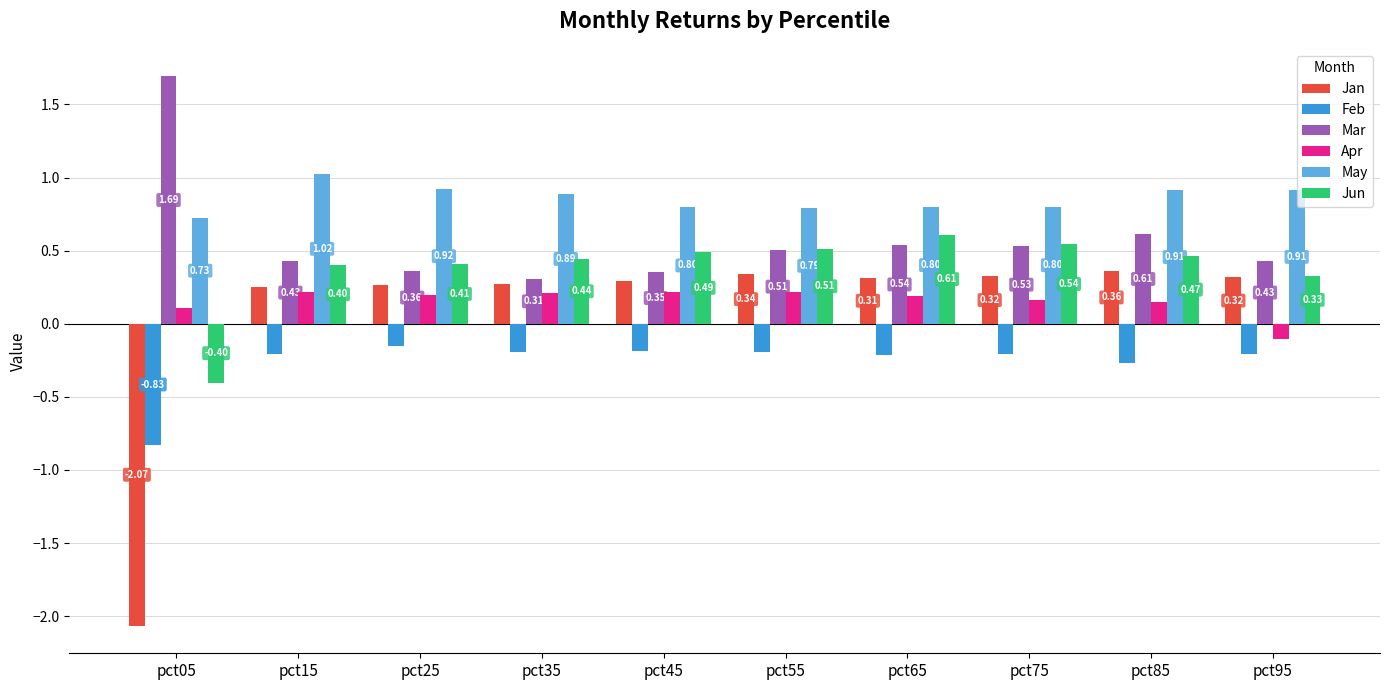

What are all the series names shown in the legend?

Jan, Feb, Mar, Apr, May, Jun